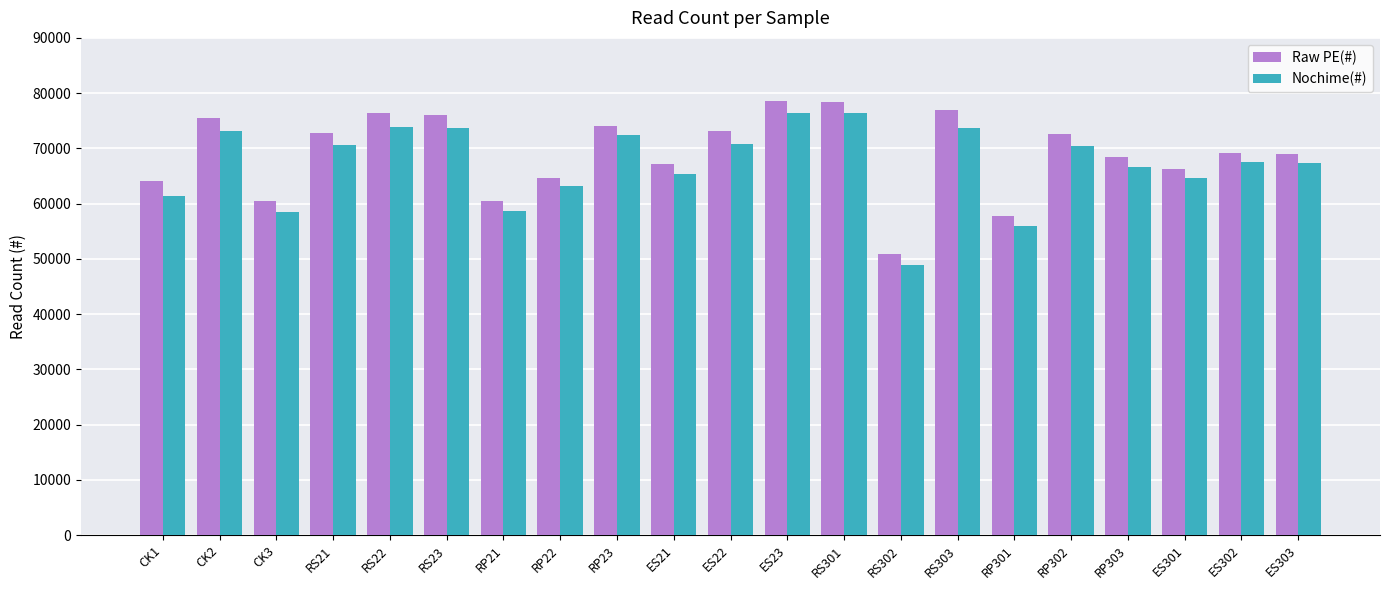

What value does the Raw PE(#) series have at RS23?

76042